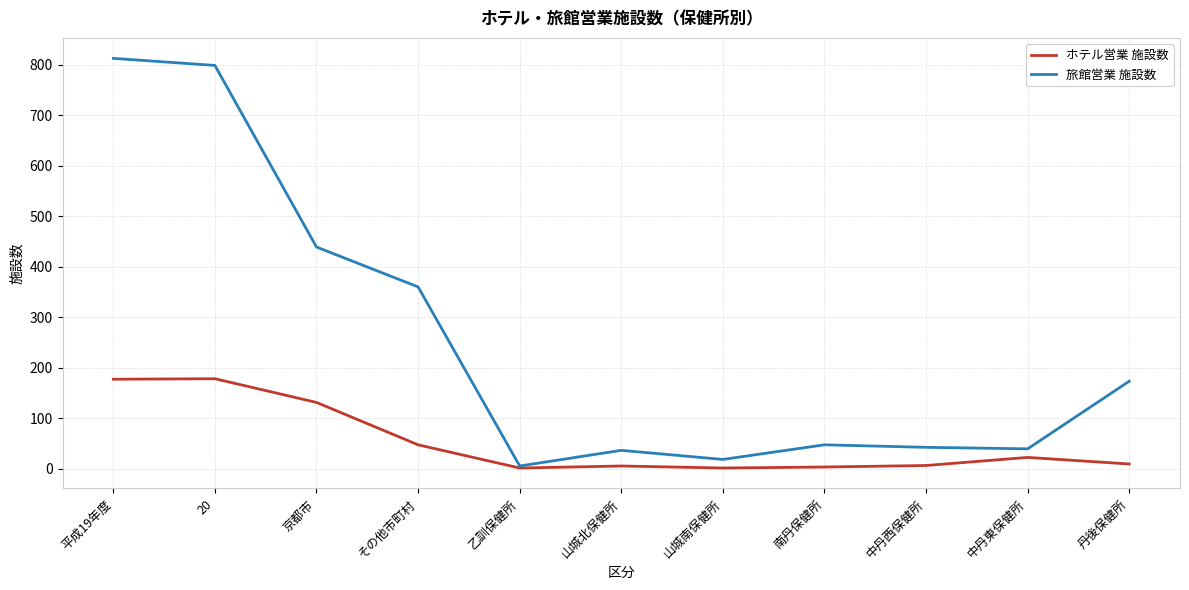

What is the smallest value displayed?

1